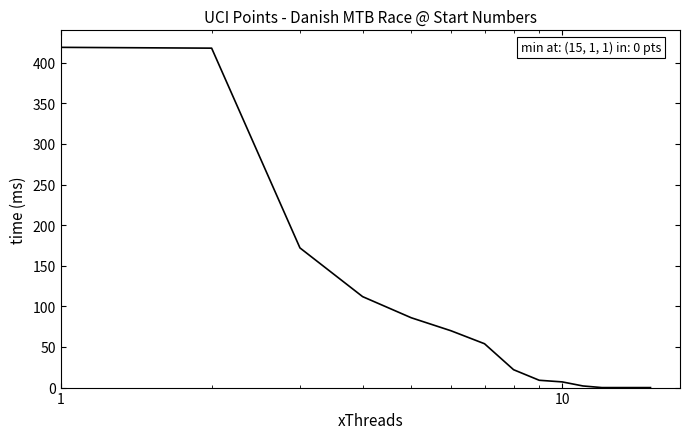

What is the sum of all values?

1371